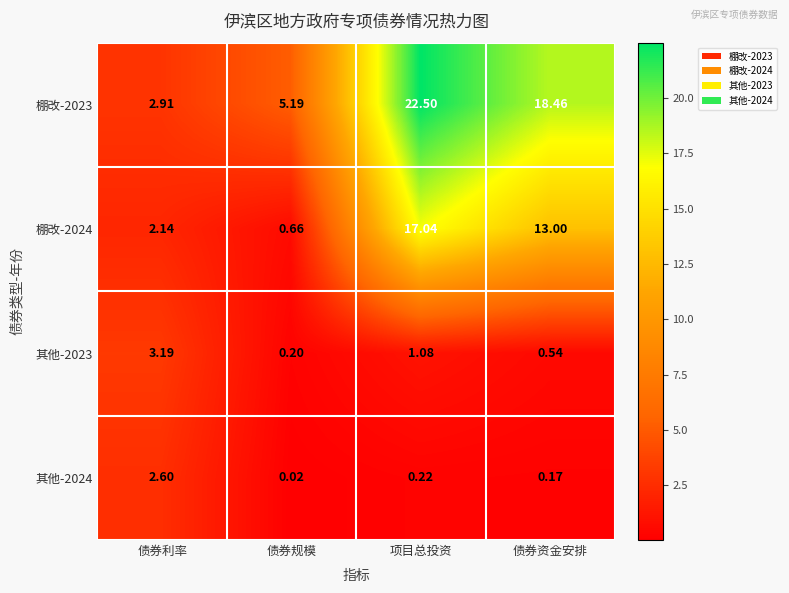

At how many categories does at least one series exceed 6?

2